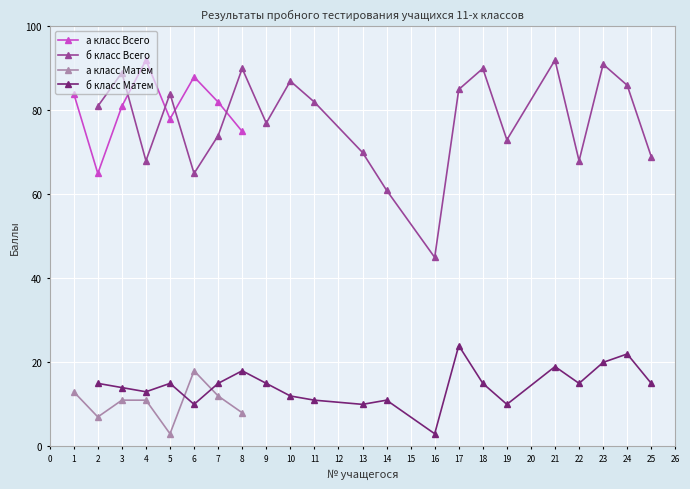

True or false: а класс Матем has more than 0 interior local peaks.

True